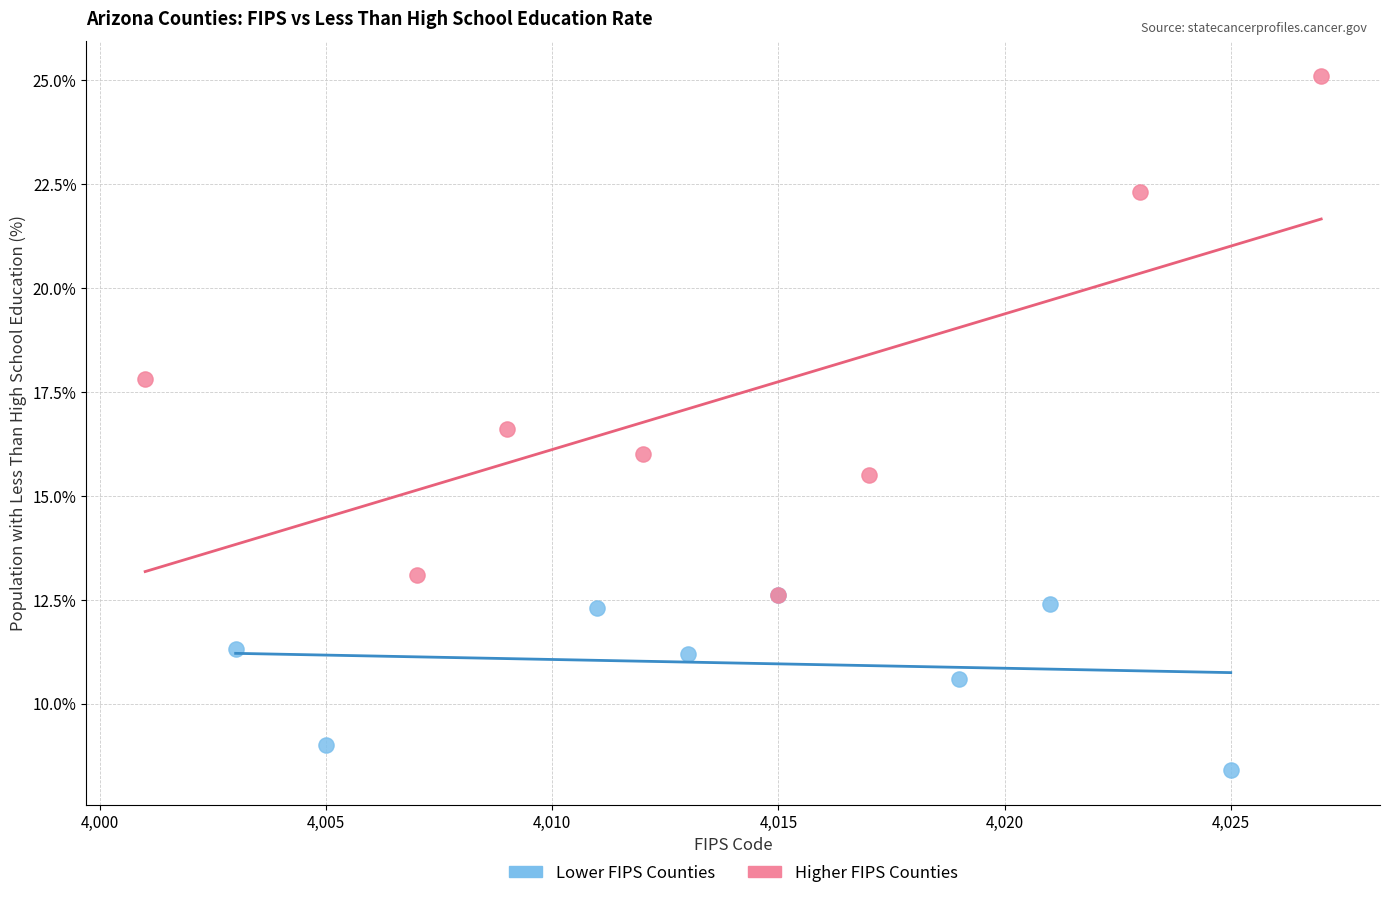

Which series contains the lowest Y value?

Lower FIPS Counties